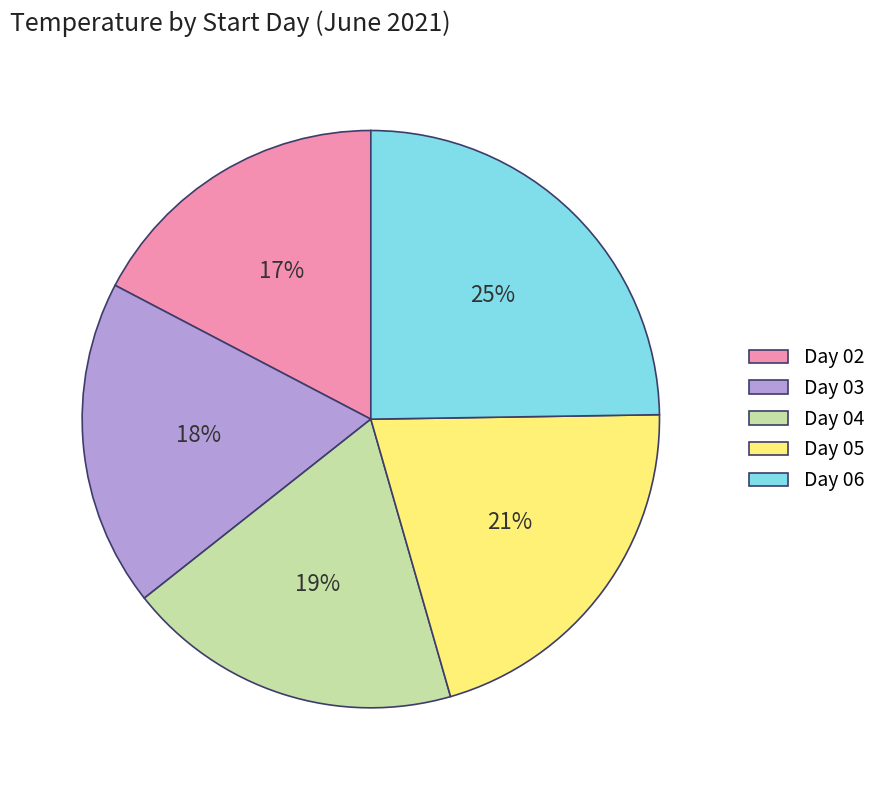

How many segments does this pie chart have?

5